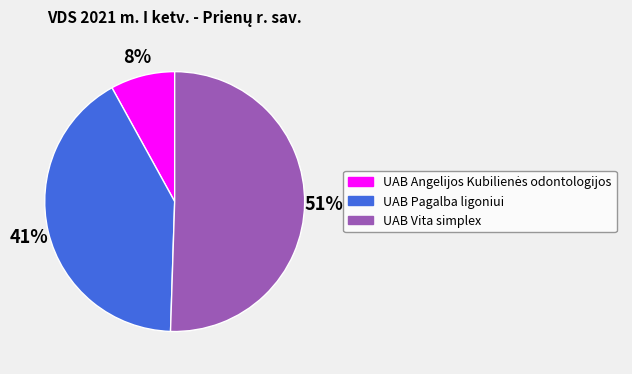

How many segments does this pie chart have?

3